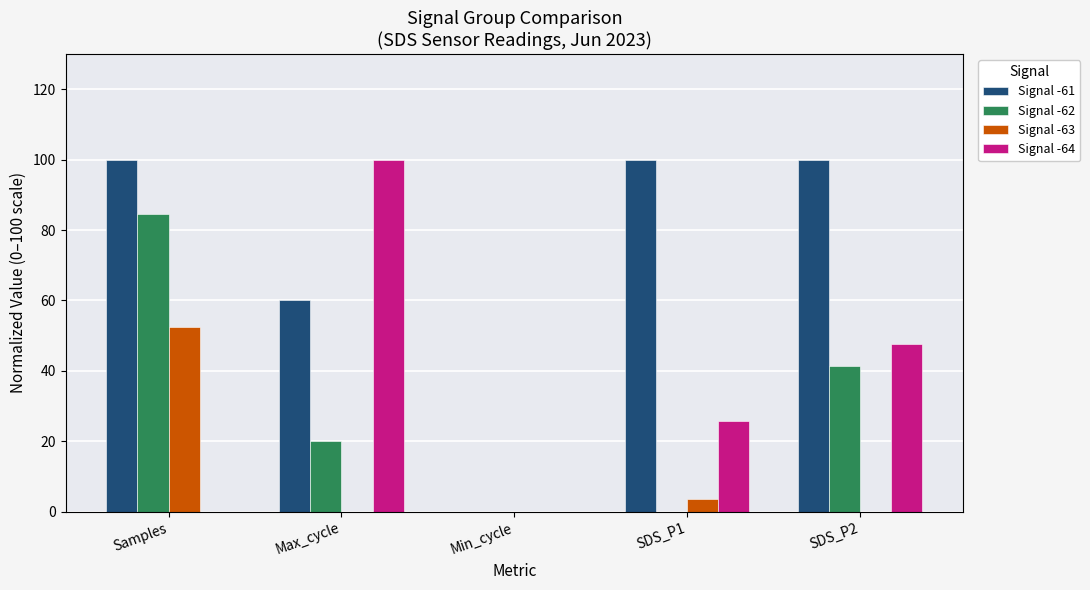

Is it true that Signal -62 equals 66.7 at SDS_P2?

False